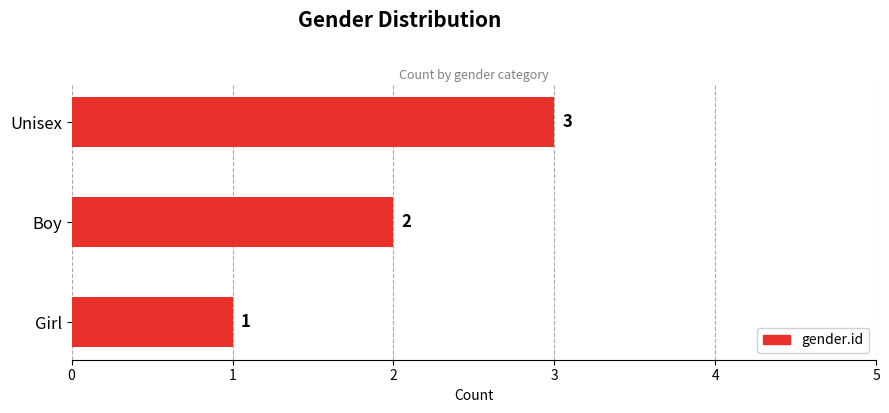

How many values are between 1 and 3?

3